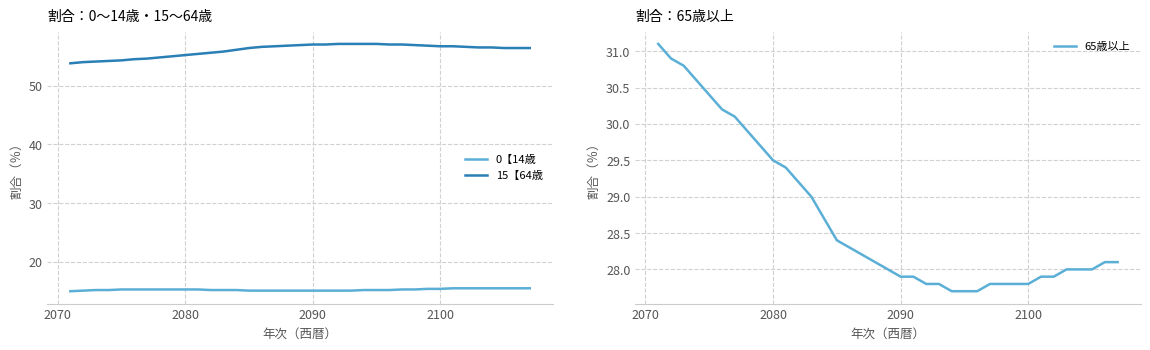

What is the difference between the second highest and minimum values in the 65歳以上 series?

3.2